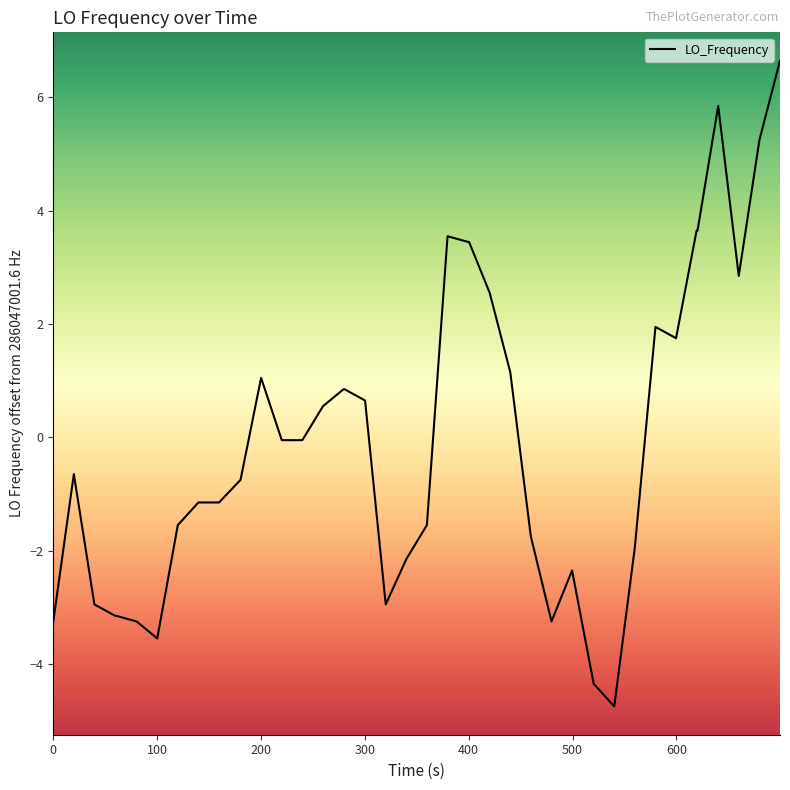

What is the maximum value shown in the chart?

6.7